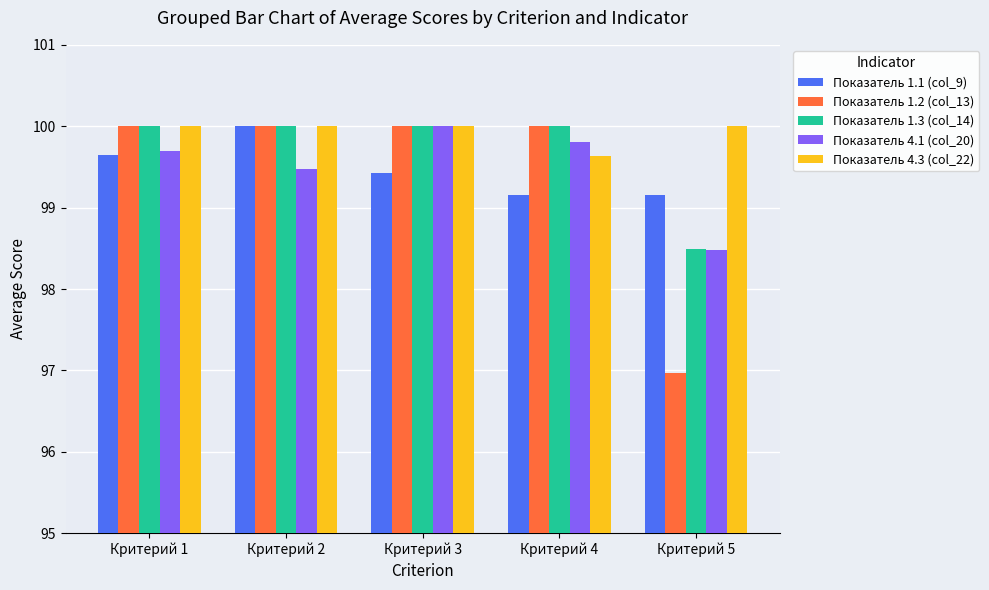

At how many categories does at least one series exceed 97?

5